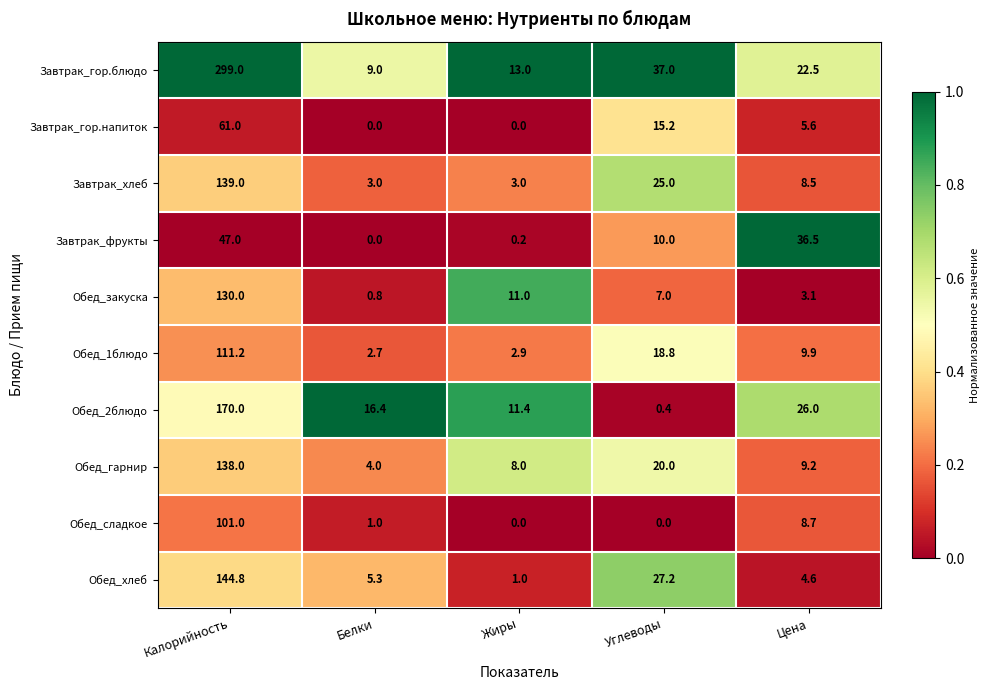

What is the difference between the highest and lowest values at Жиры?

13.0